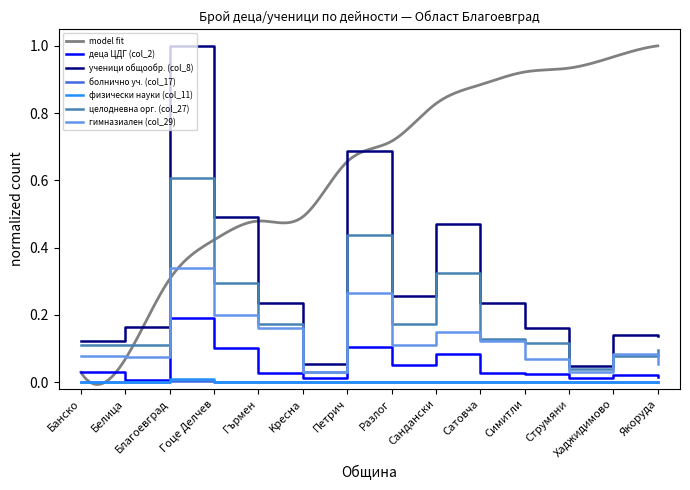

At which category does целодневна орг. (col_27) reach its first local valley?

Белица